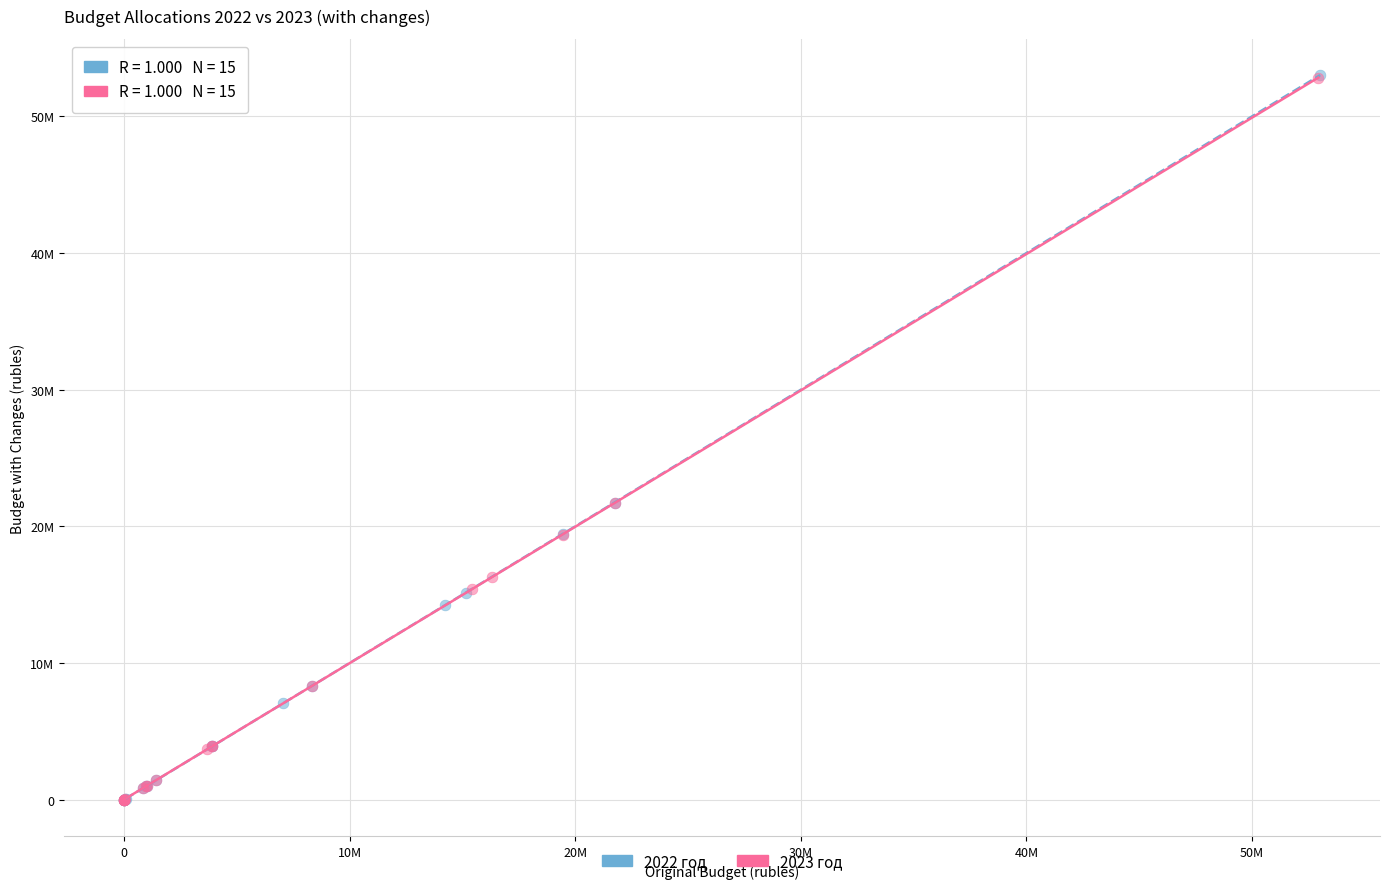

Which series has the largest Y range (max minus min)?

2022 год